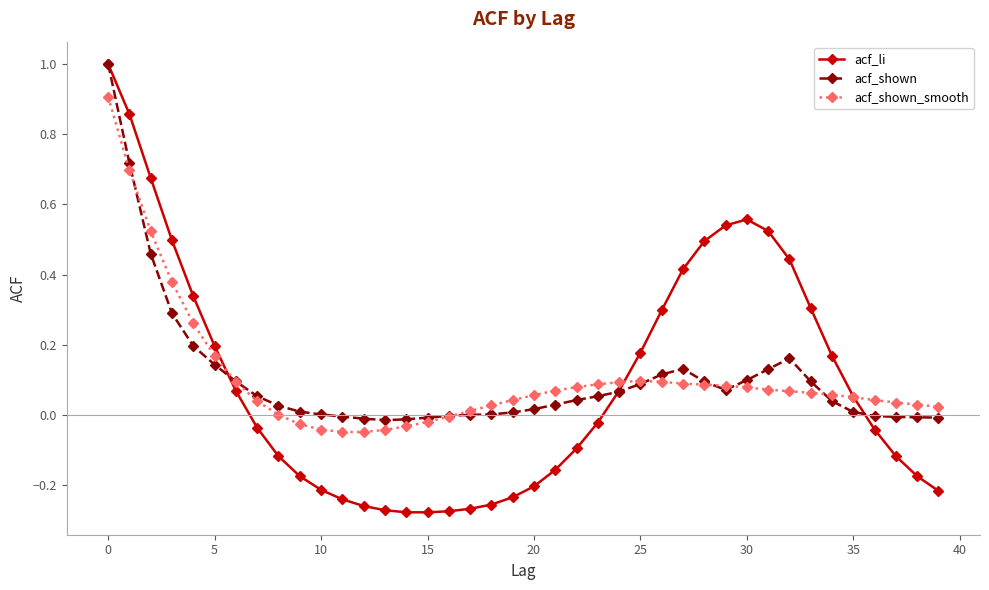

How many values in acf_li are below zero?

21